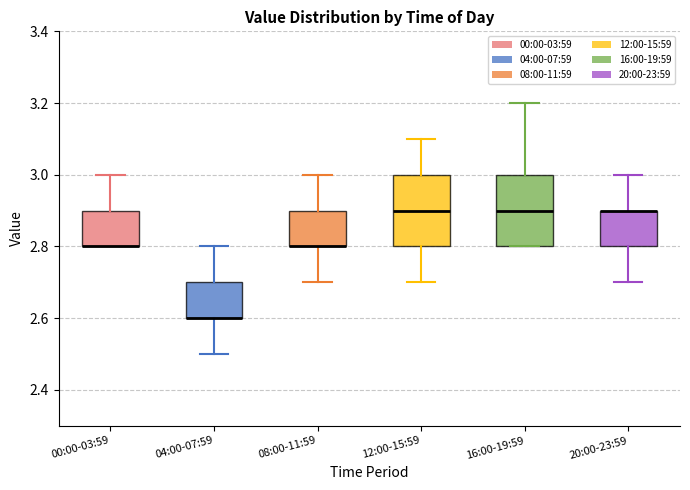

Reading left to right, read every box against the y-axis: the position of its median line, the range the box covers, and the ends of its whiskers. The values are not printed on the chart, so give them approximately, as read against the axis.

00:00-03:59: median 2.8 (drawn on the box's lower edge), box 2.8 to 2.9, whiskers 2.8 to 3.0
04:00-07:59: median 2.6 (drawn on the box's lower edge), box 2.6 to 2.7, whiskers 2.5 to 2.8
08:00-11:59: median 2.8 (drawn on the box's lower edge), box 2.8 to 2.9, whiskers 2.7 to 3.0
12:00-15:59: median 2.9, box 2.8 to 3.0, whiskers 2.7 to 3.1
16:00-19:59: median 2.9, box 2.8 to 3.0, whiskers 2.8 to 3.2
20:00-23:59: median 2.9 (drawn on the box's upper edge), box 2.8 to 2.9, whiskers 2.7 to 3.0